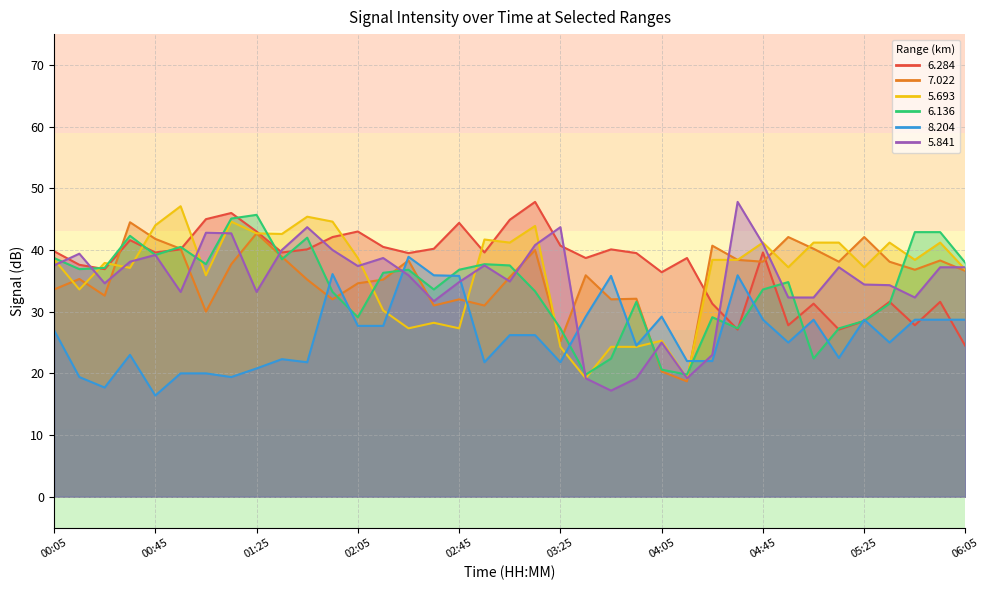

Which series has the largest total across all categories?

6.284